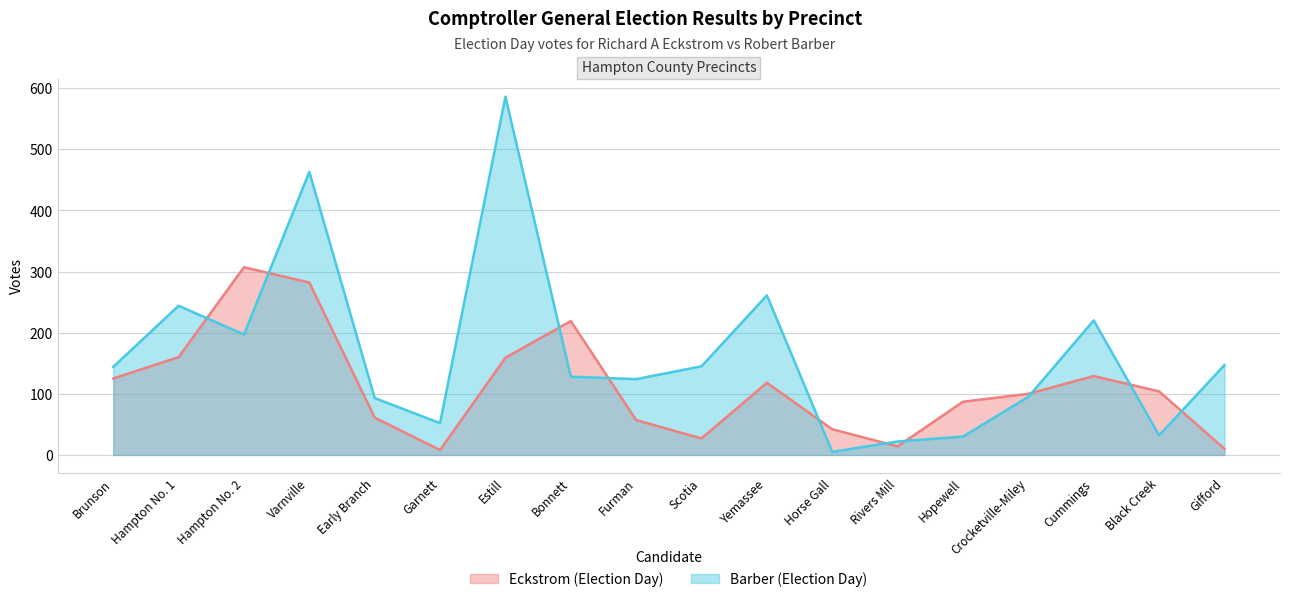

True or false: Eckstrom (Election Day) and Barber (Election Day) cross at least once.

True